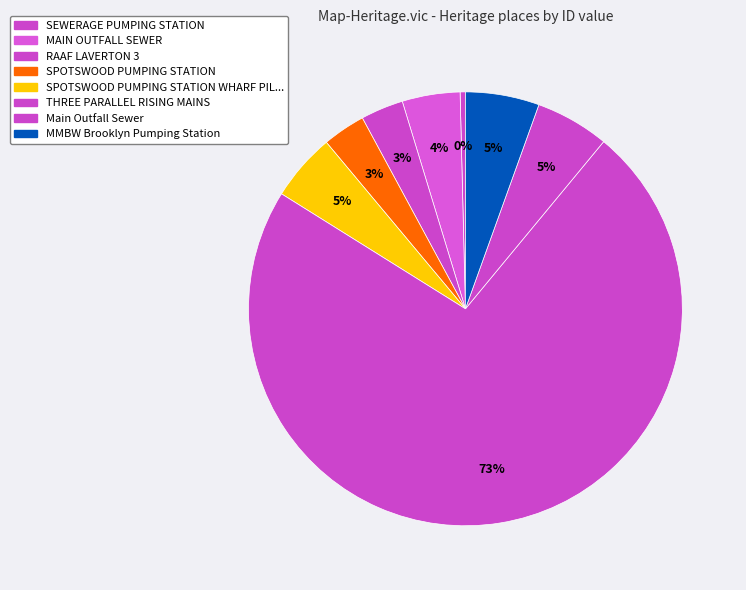

How many slices are in this pie chart?

8